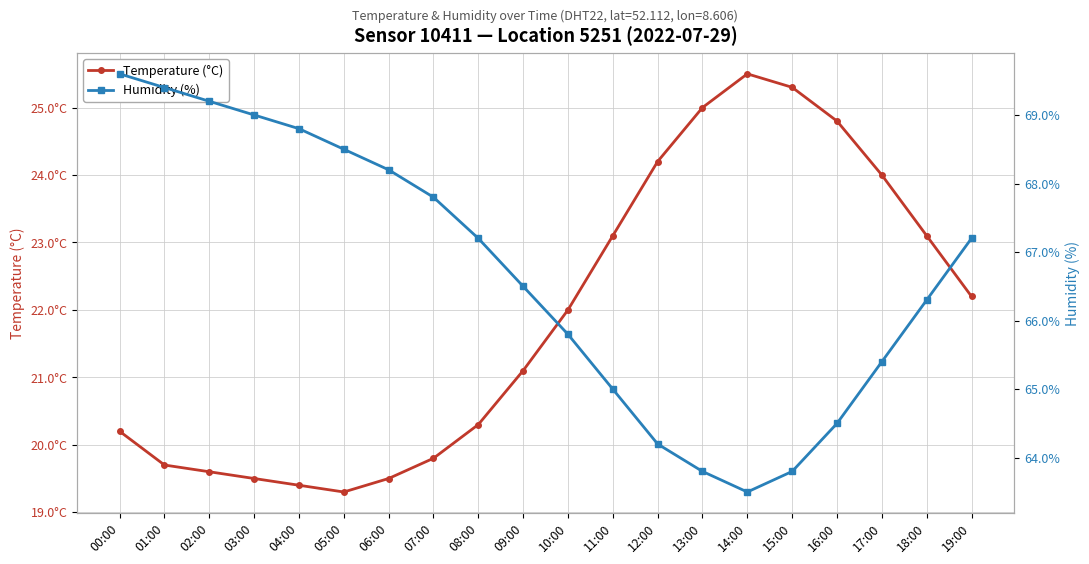

What is the sum of all Humidity (%) values?

1333.7